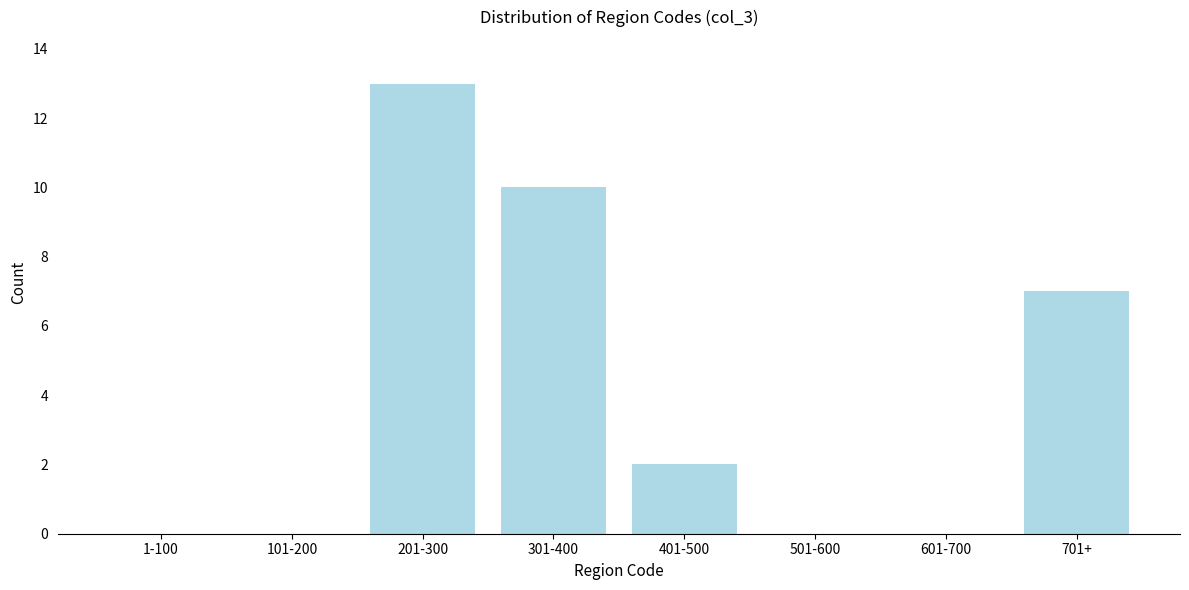

Reading left to right, transcribe all the data shown in this chart.

1-100=0	101-200=0	201-300=13	301-400=10	401-500=2	501-600=0	601-700=0	701+=7